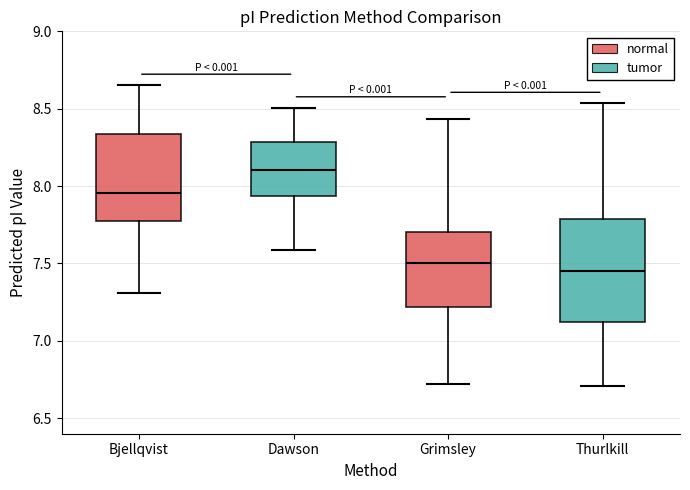

Reading left to right, transcribe this box plot: for each box, give where its median line is, the range the box spans, and where its two whiskers end, as read against the y-axis. The values are not printed on the chart, so give them approximately, as read against the axis.

Bjellqvist: median 7.95, box 7.75 to 8.35, whiskers 7.30 to 8.65
Dawson: median 8.10, box 7.95 to 8.30, whiskers 7.60 to 8.50
Grimsley: median 7.50, box 7.20 to 7.70, whiskers 6.70 to 8.45
Thurlkill: median 7.45, box 7.10 to 7.80, whiskers 6.70 to 8.55